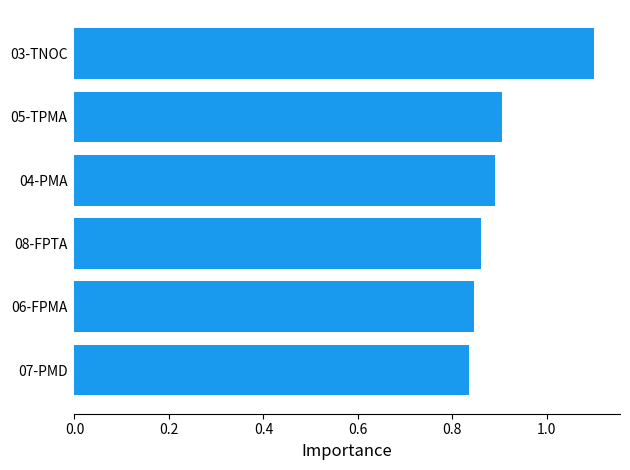

Which label corresponds to the largest value in the chart?

03-TNOC